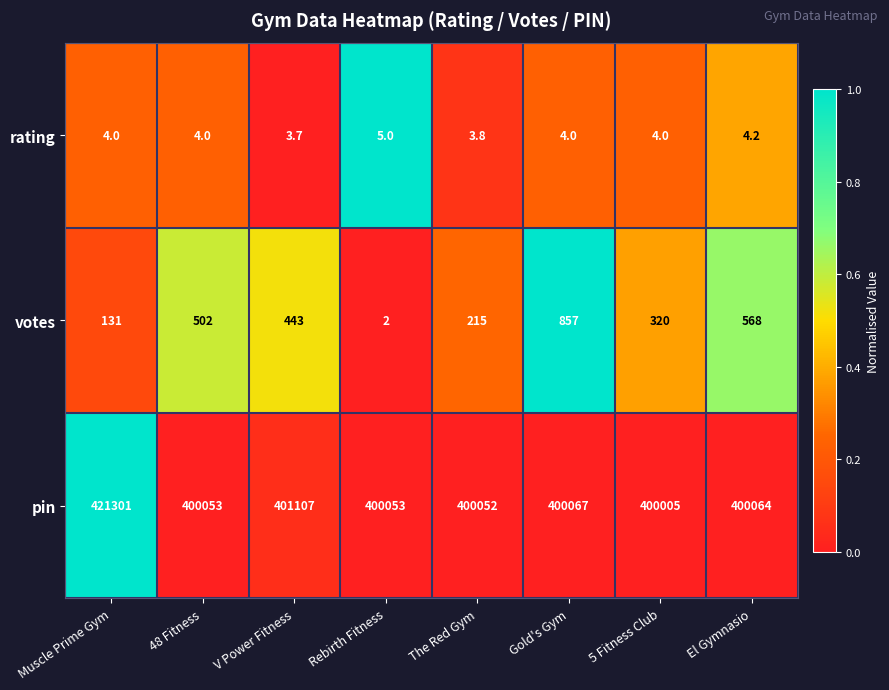

True or false: pin has a value of 557545.9 at Rebirth Fitness.

False